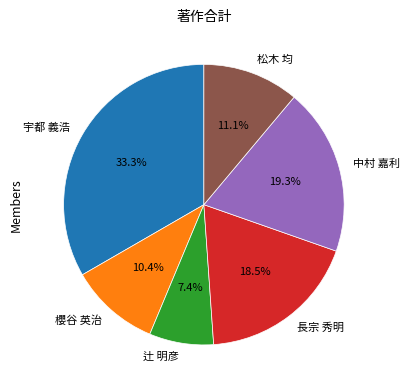

Approximately how many times larger is the value at 中村 嘉利 compared to 辻 明彦?

2.6